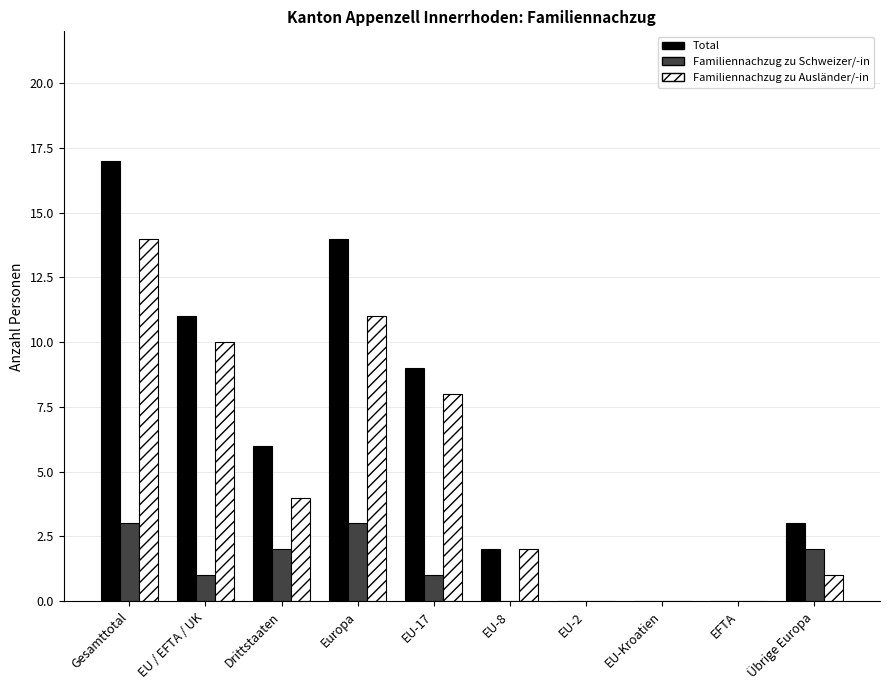

How many distinct data groups are displayed?

3